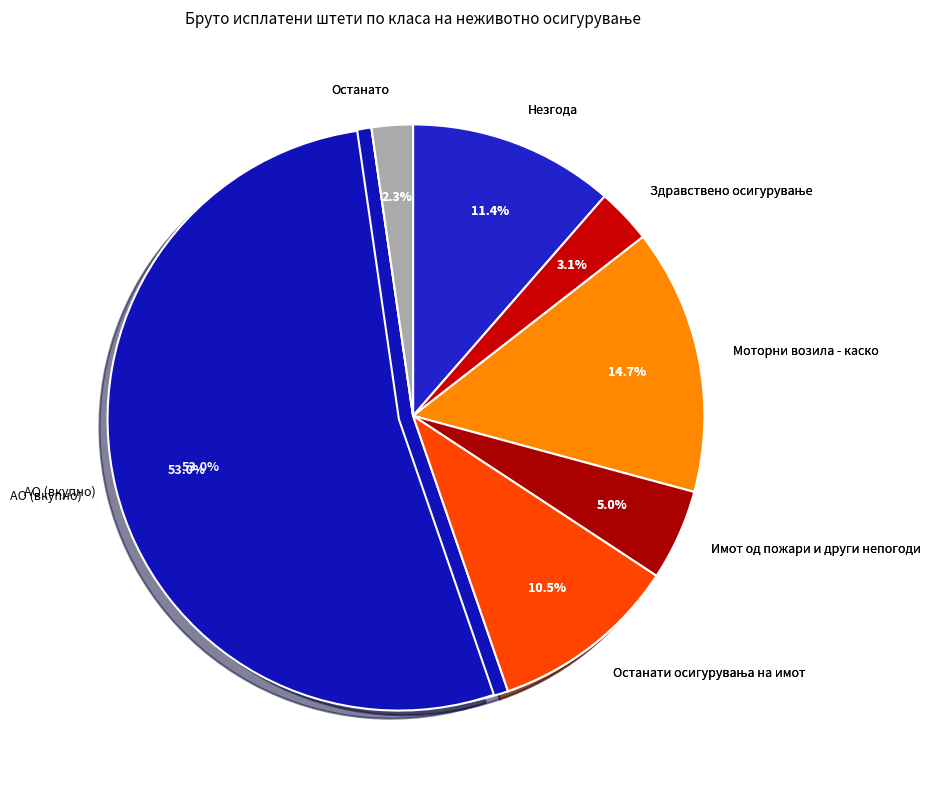

Which category accounts for the majority?

АО (вкупно)